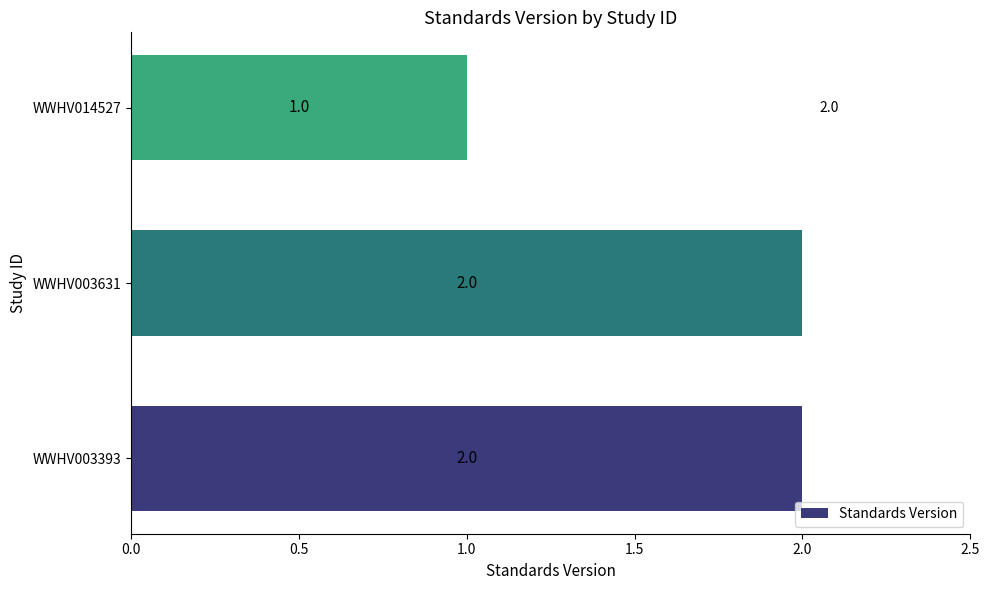

Which has a higher value, WWHV014527 or WWHV003631?

WWHV003631